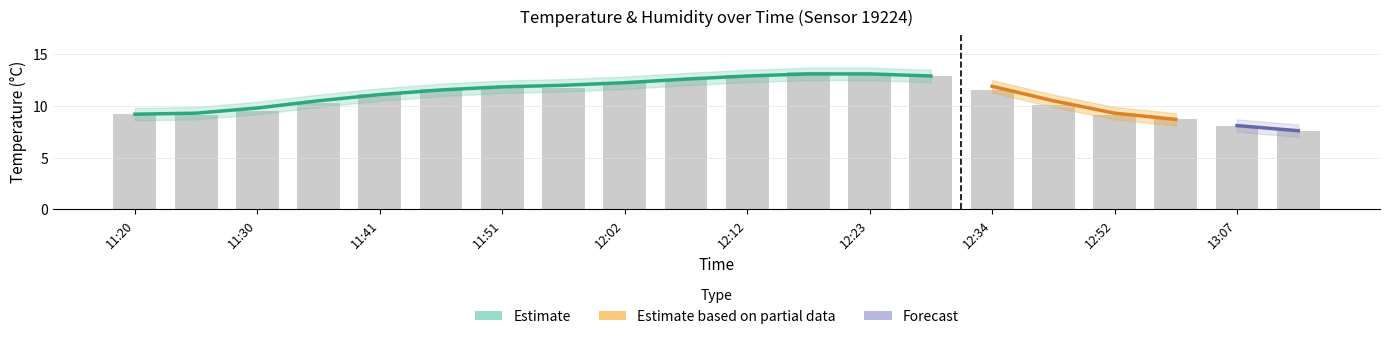

List the labels in order of value, smallest first.

13:13, 13:07, 12:58, 11:25, 12:52, 11:20, 11:30, 12:43, 11:36, 11:41, 12:34, 11:46, 11:57, 11:51, 12:02, 12:07, 12:26, 12:12, 12:23, 12:18